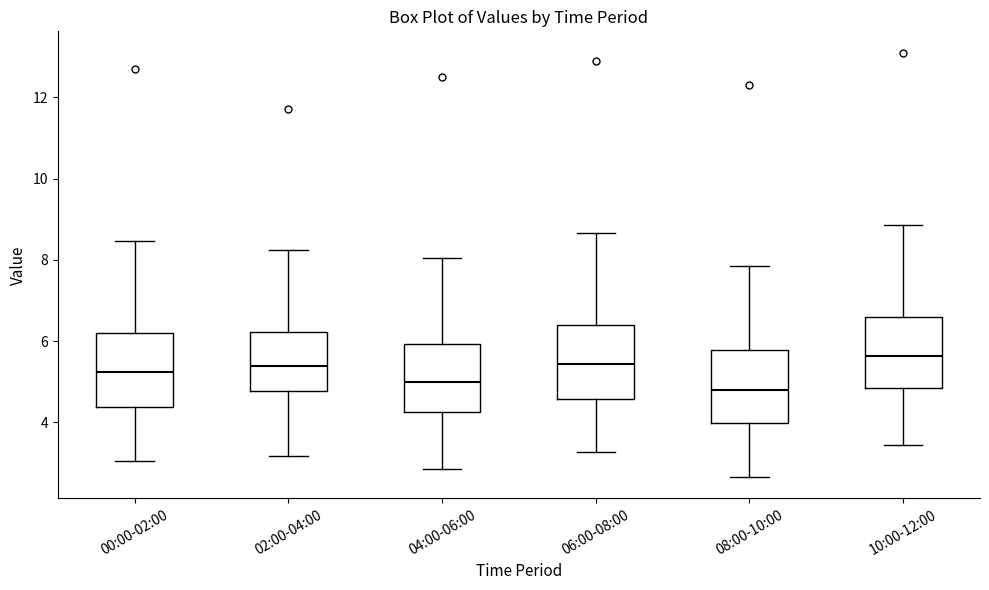

Reading left to right, transcribe this box plot: for each box, give where its median line is, the range the box spans, and where its two whiskers end, as read against the y-axis. The values are not printed on the chart, so give them approximately, as read against the axis.

00:00-02:00: median 5.2, box 4.4 to 6.2, whiskers 3.0 to 8.4
02:00-04:00: median 5.4, box 4.8 to 6.2, whiskers 3.2 to 8.2
04:00-06:00: median 5.0, box 4.2 to 6.0, whiskers 2.8 to 8.0
06:00-08:00: median 5.4, box 4.6 to 6.4, whiskers 3.2 to 8.6
08:00-10:00: median 4.8, box 4.0 to 5.8, whiskers 2.6 to 7.8
10:00-12:00: median 5.6, box 4.8 to 6.6, whiskers 3.4 to 8.8